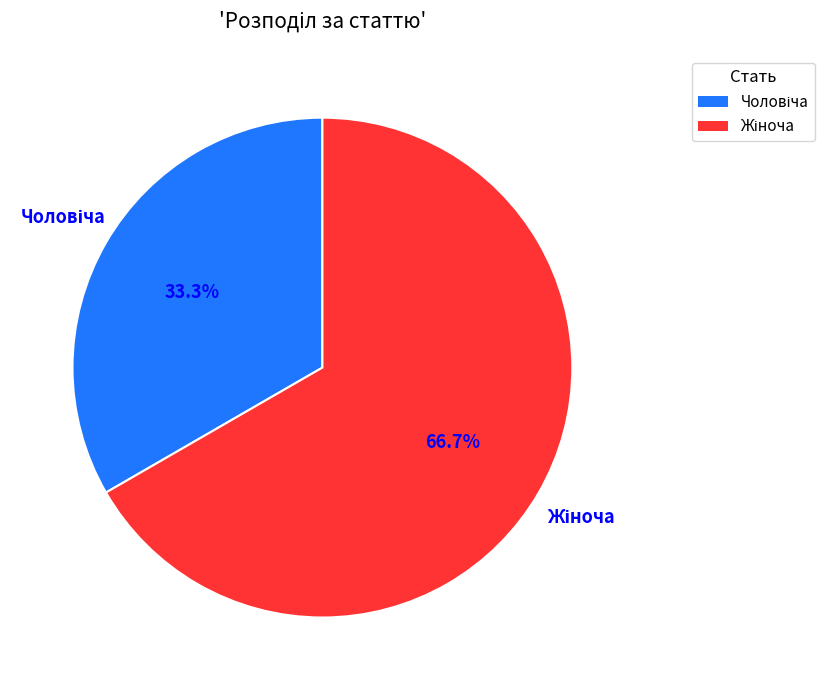

Does any single category account for the majority?

Yes